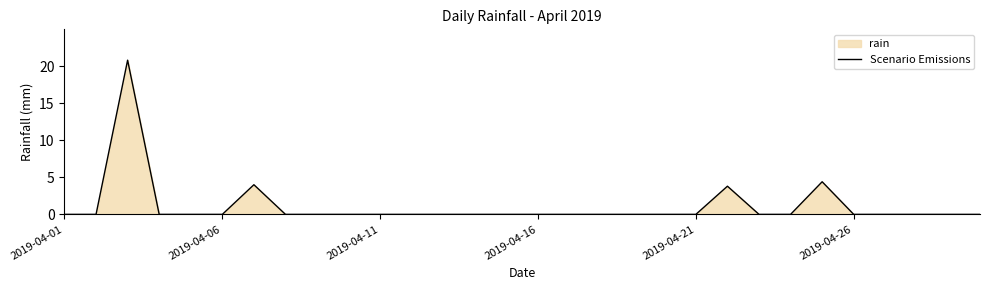

Is it true that the value at 18 is 0.0?

True